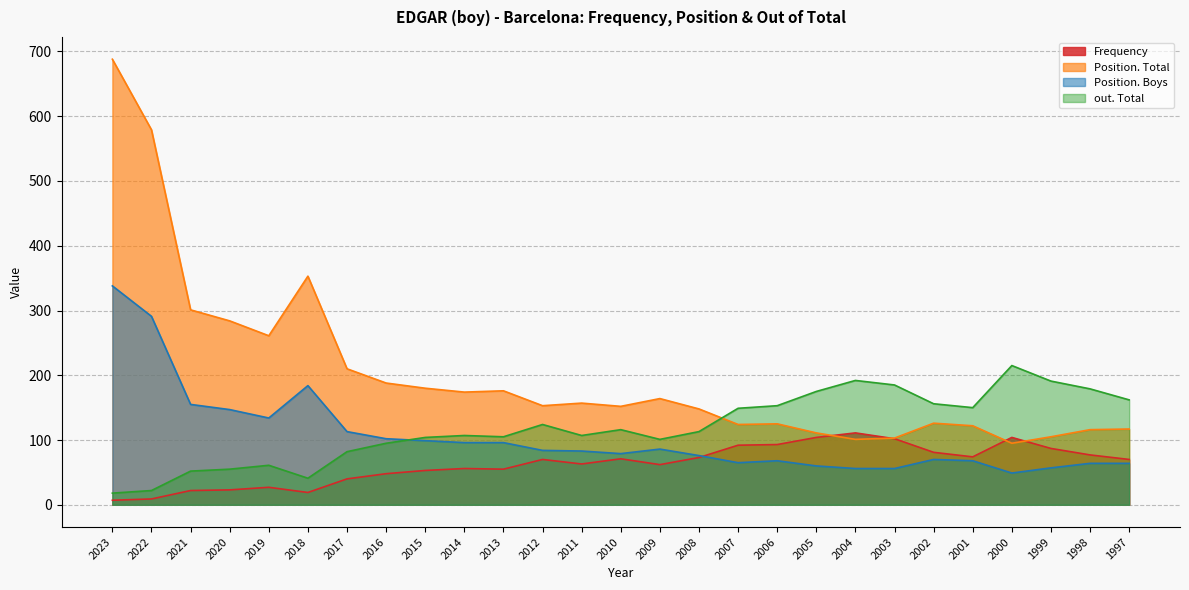

Where do Position. Boys and out. Total first cross each other?

2016 and 2015